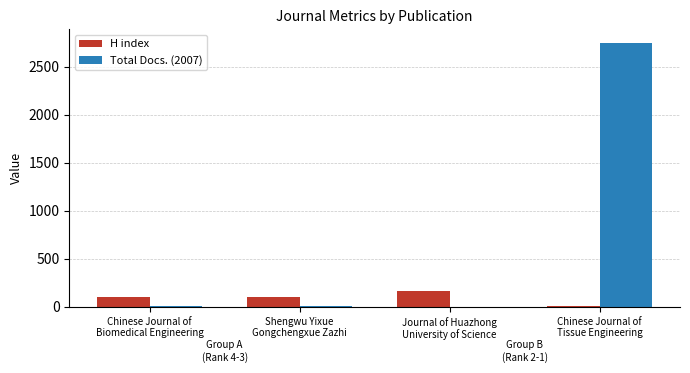

Which series has the largest total across all categories?

Total Docs. (2007)